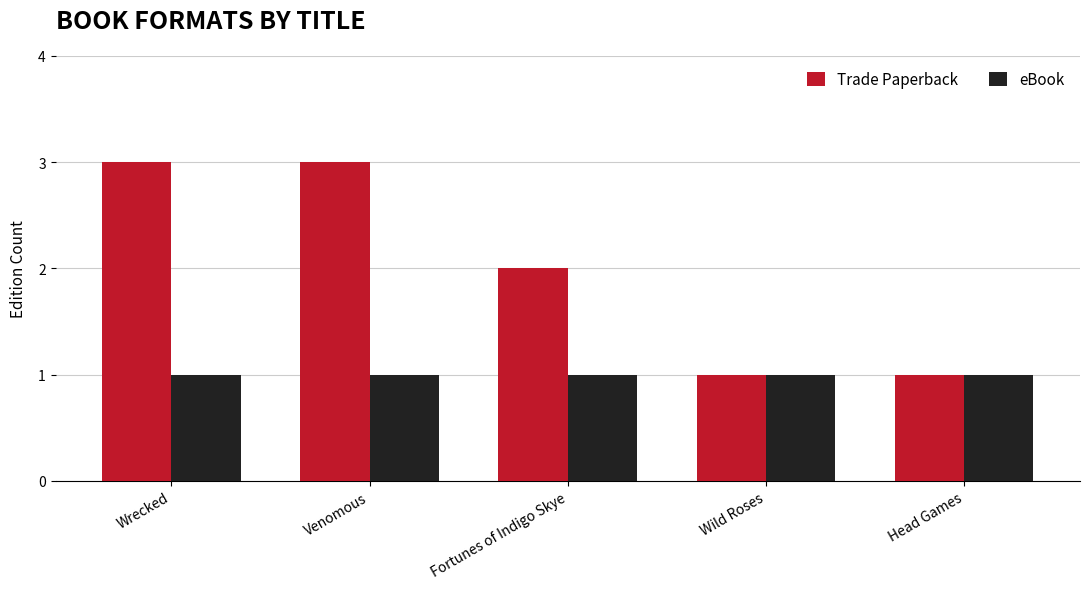

Reading left to right, transcribe all the data shown in this chart.

Trade Paperback: 3	3	2	1	1
eBook: 1	1	1	1	1